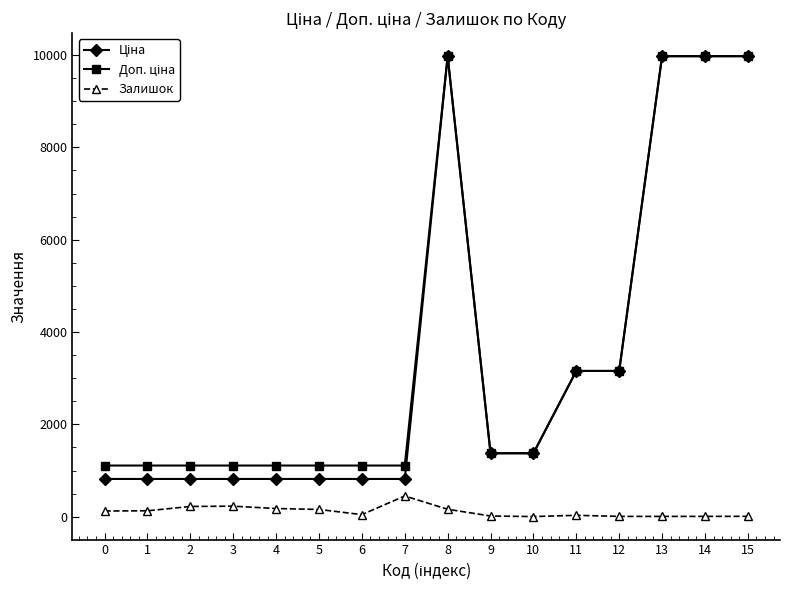

What is the difference between the highest and lowest values at 2?

886.2